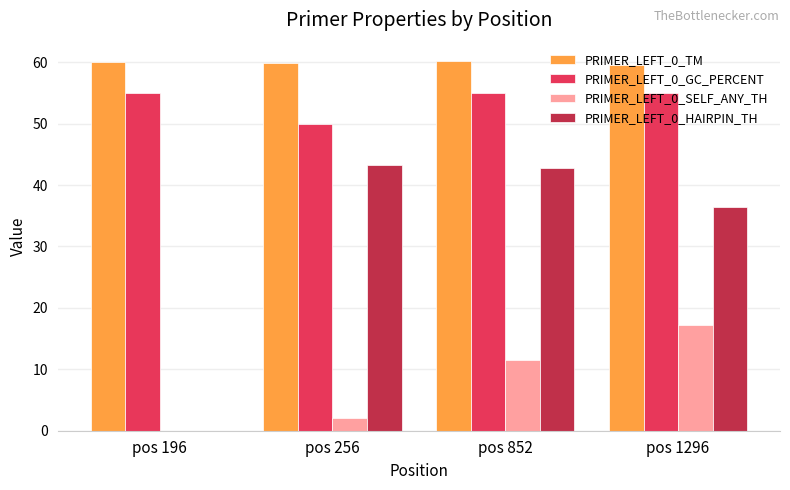

Is the value of PRIMER_LEFT_0_TM at pos 196 greater than the value of PRIMER_LEFT_0_HAIRPIN_TH at pos 852?

Yes